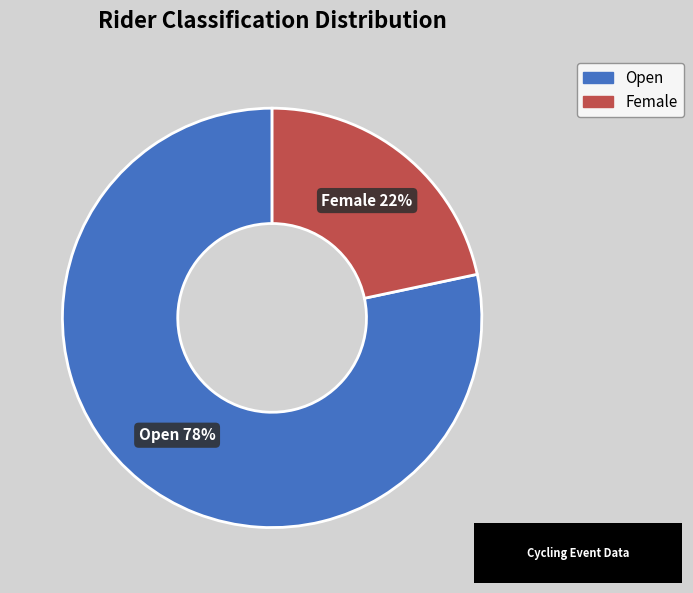

What is the ratio of the value at Female to the value at Open?

0.3